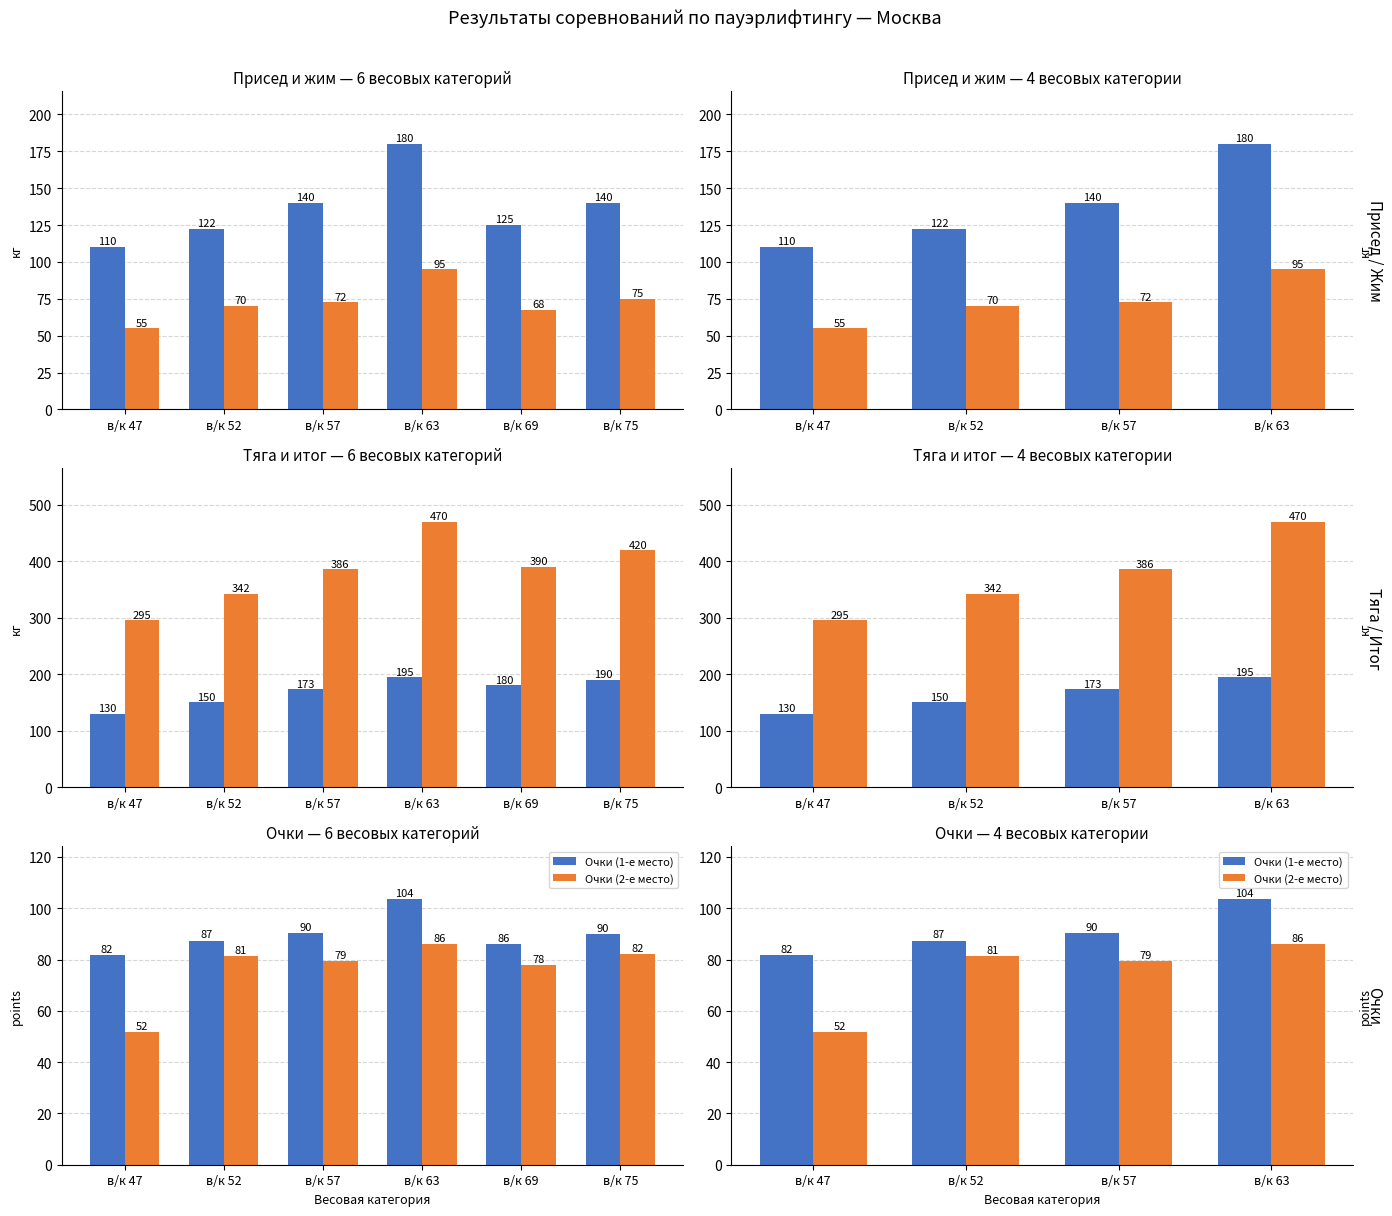

How many values in the Жим (1-е место) series exceed 72?

2